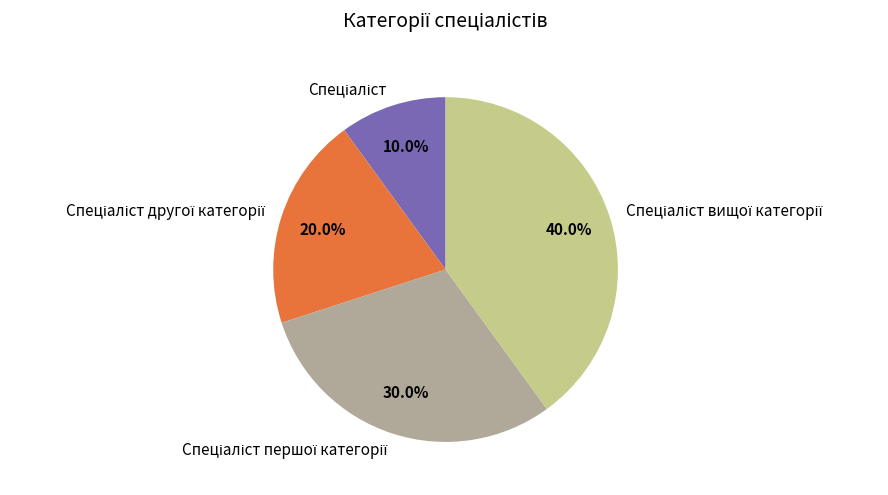

Is there a majority slice in this chart?

No